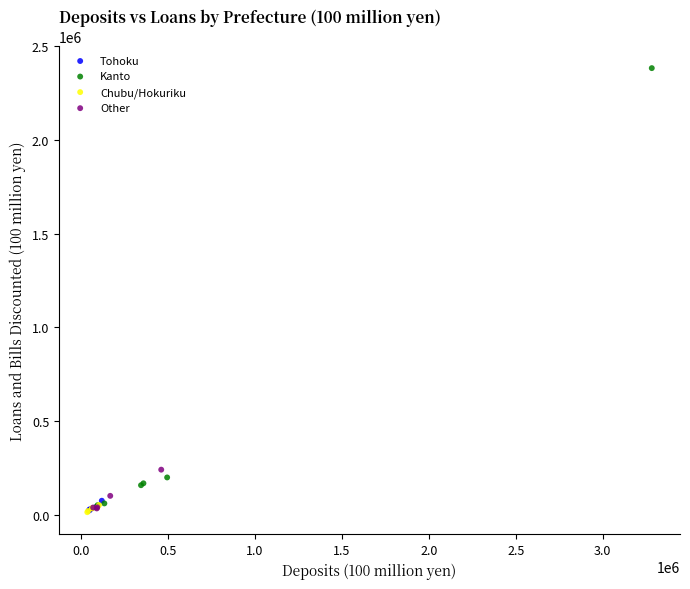

Which series contains the highest Y value?

Kanto